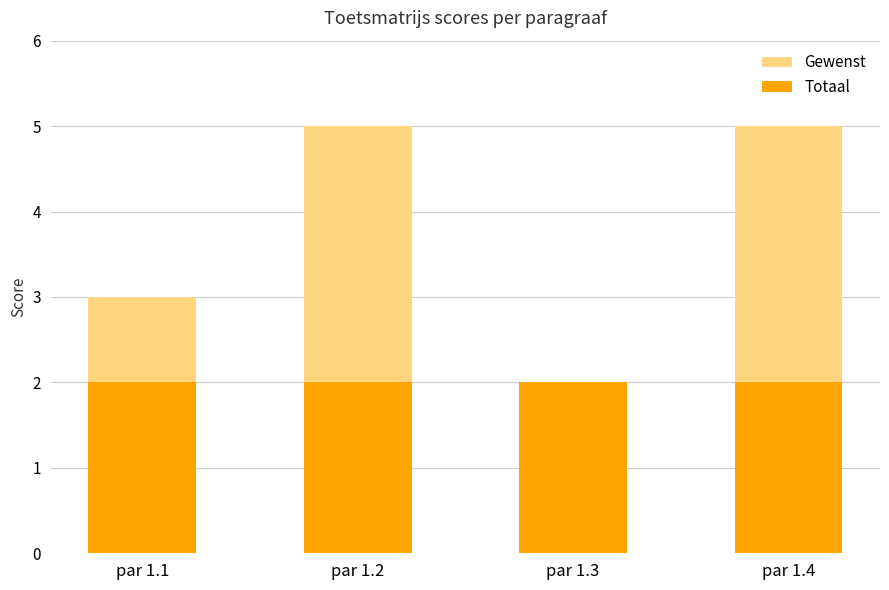

What is the difference between the Gewenst values at par 1.2 and par 1.3?

3